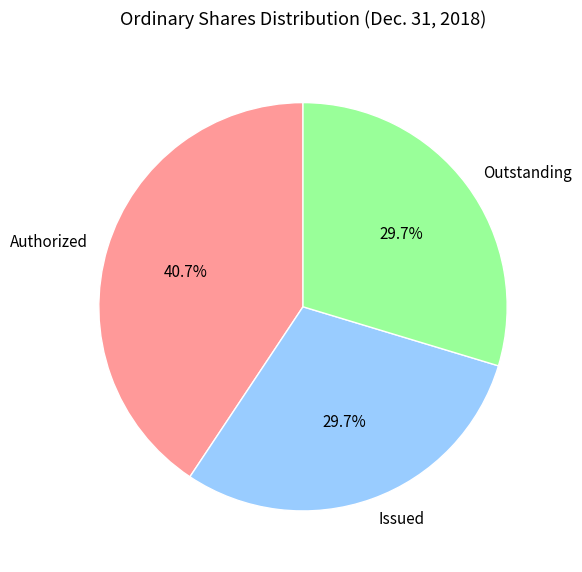

To the nearest percent, what is the combined percentage of Outstanding and Authorized?

70%